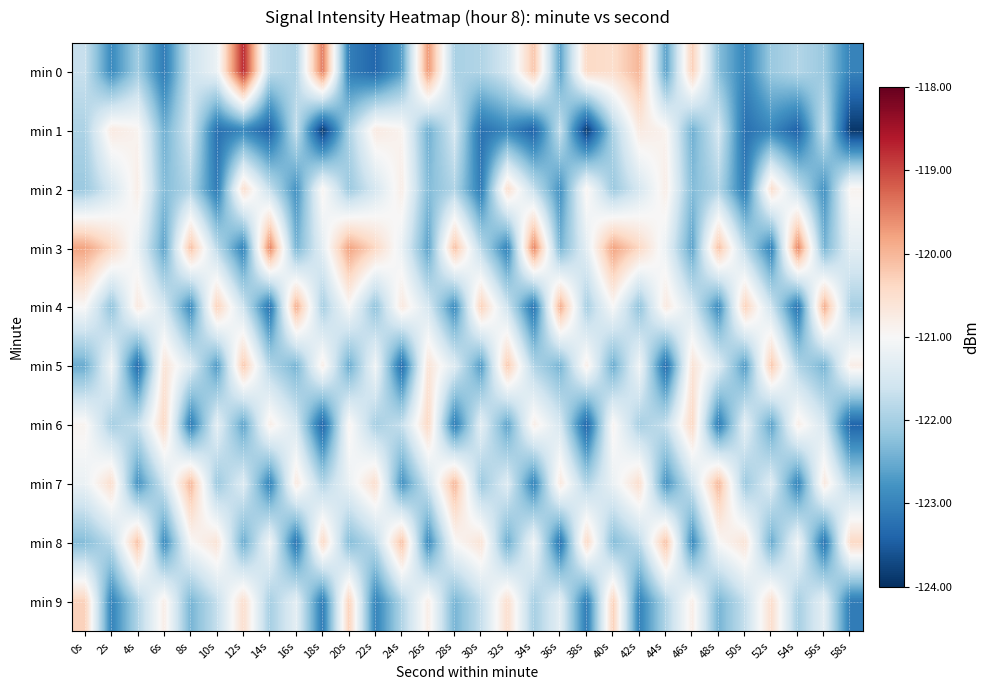

At which category does the chart reach its minimum across all series?

18s